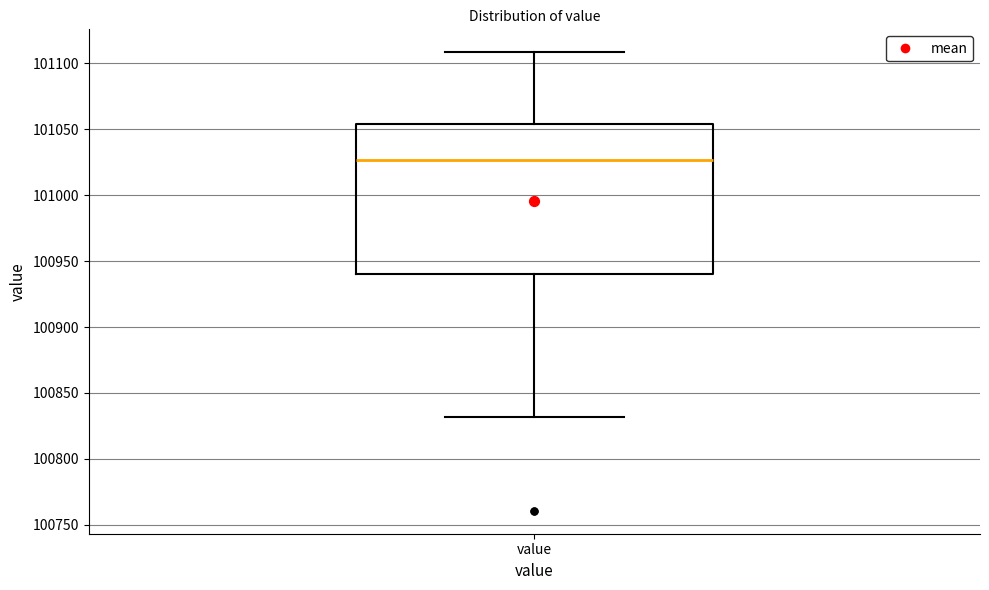

Transcribe this box plot: give where the median line is, the range the box spans, and where the two whiskers end, as read against the y-axis. The values are not printed on the chart, so give them approximately, as read against the axis.

median 101025, box 100940 to 101055, whiskers 100830 to 101110